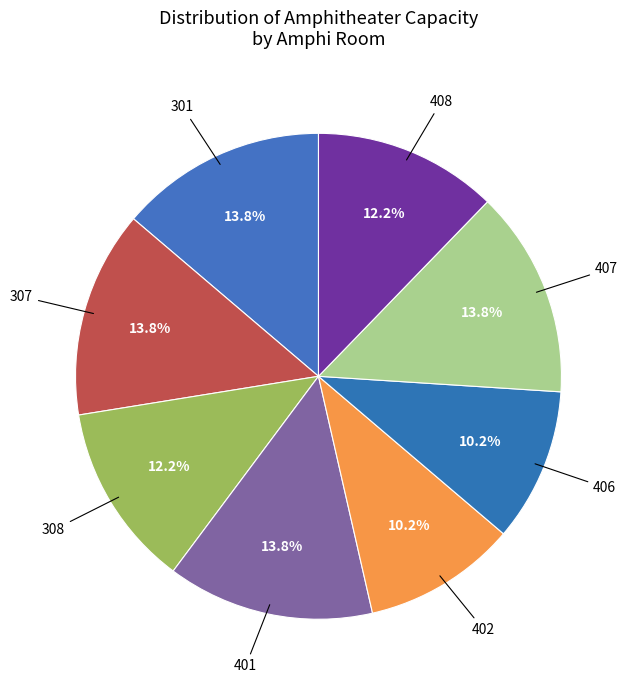

Approximately how many times larger is the value at 408 compared to 406?

1.2